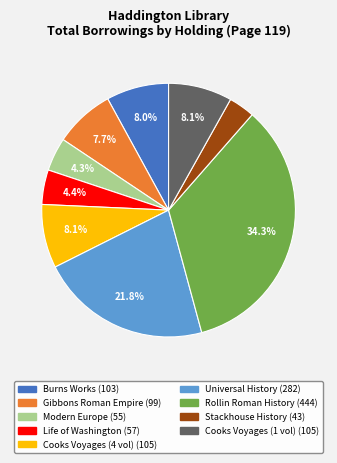

Does Burns Works account for over 50% of the chart?

No